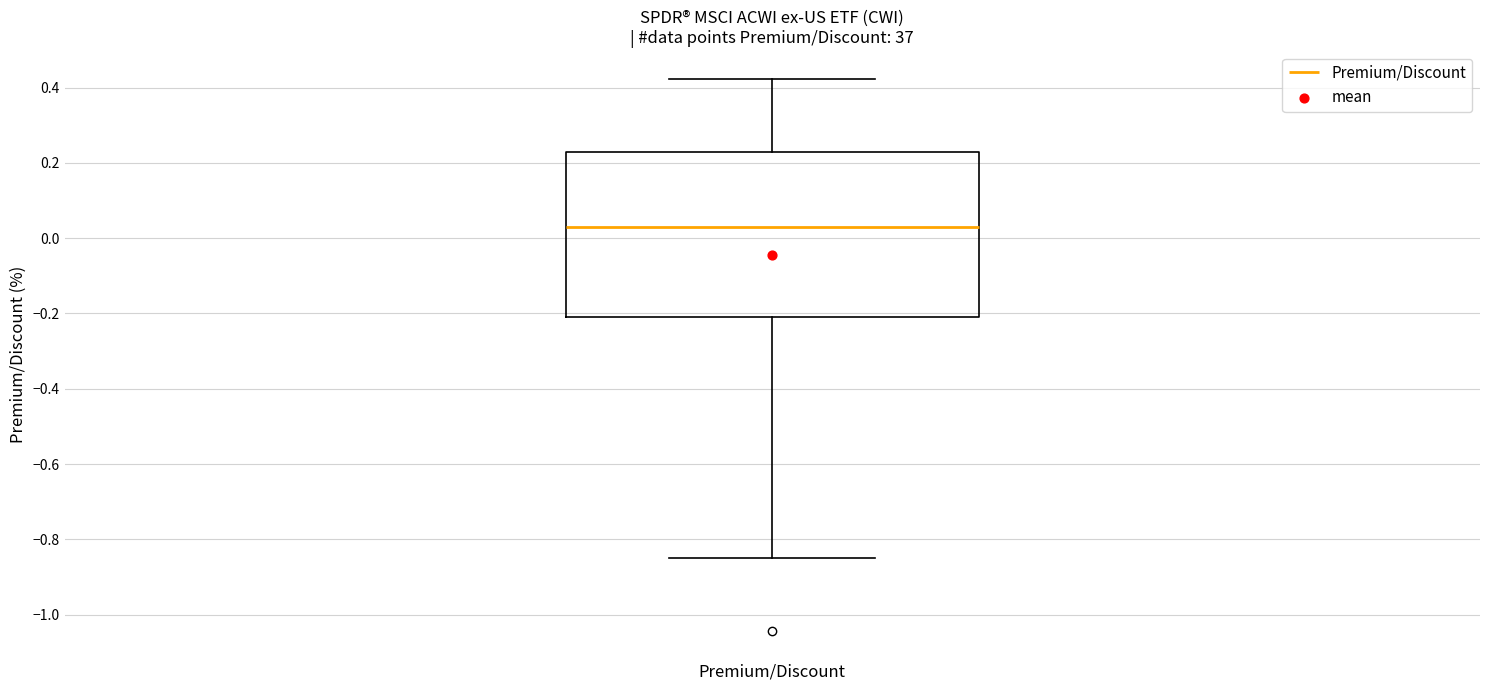

Transcribe this box plot: give where the median line is, the range the box spans, and where the two whiskers end, as read against the y-axis. The values are not printed on the chart, so give them approximately, as read against the axis.

median 0.02, box -0.20 to 0.22, whiskers -0.84 to 0.42